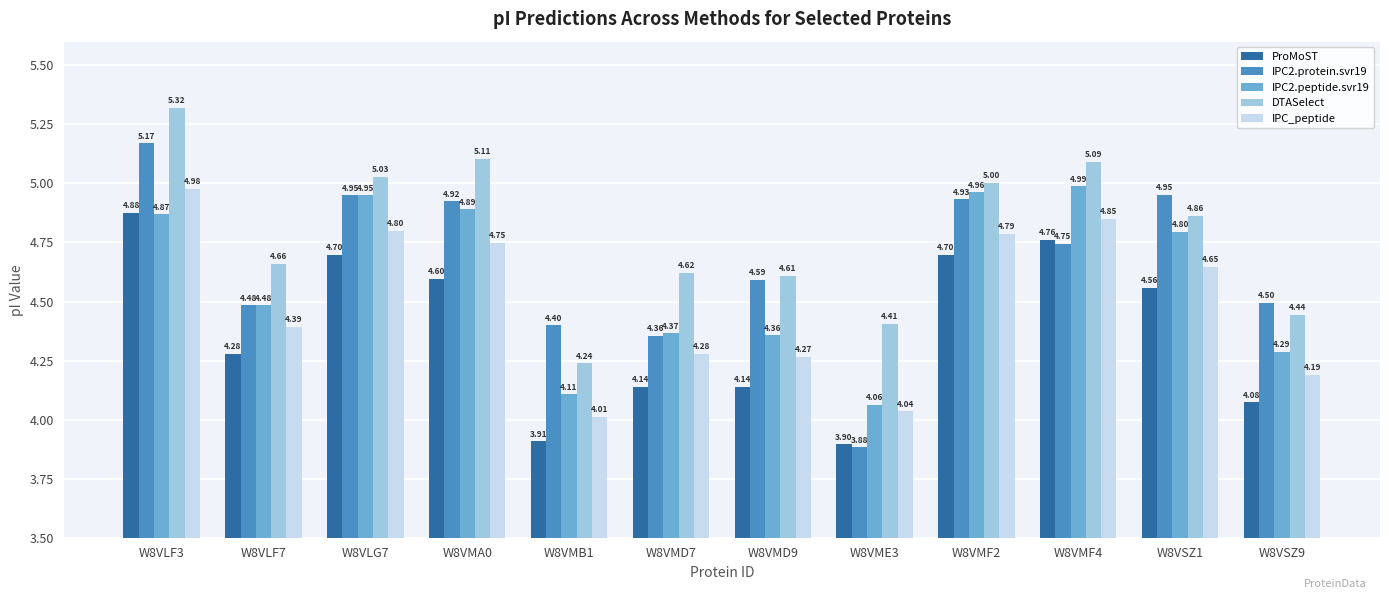

Which series has the largest total across all categories?

DTASelect